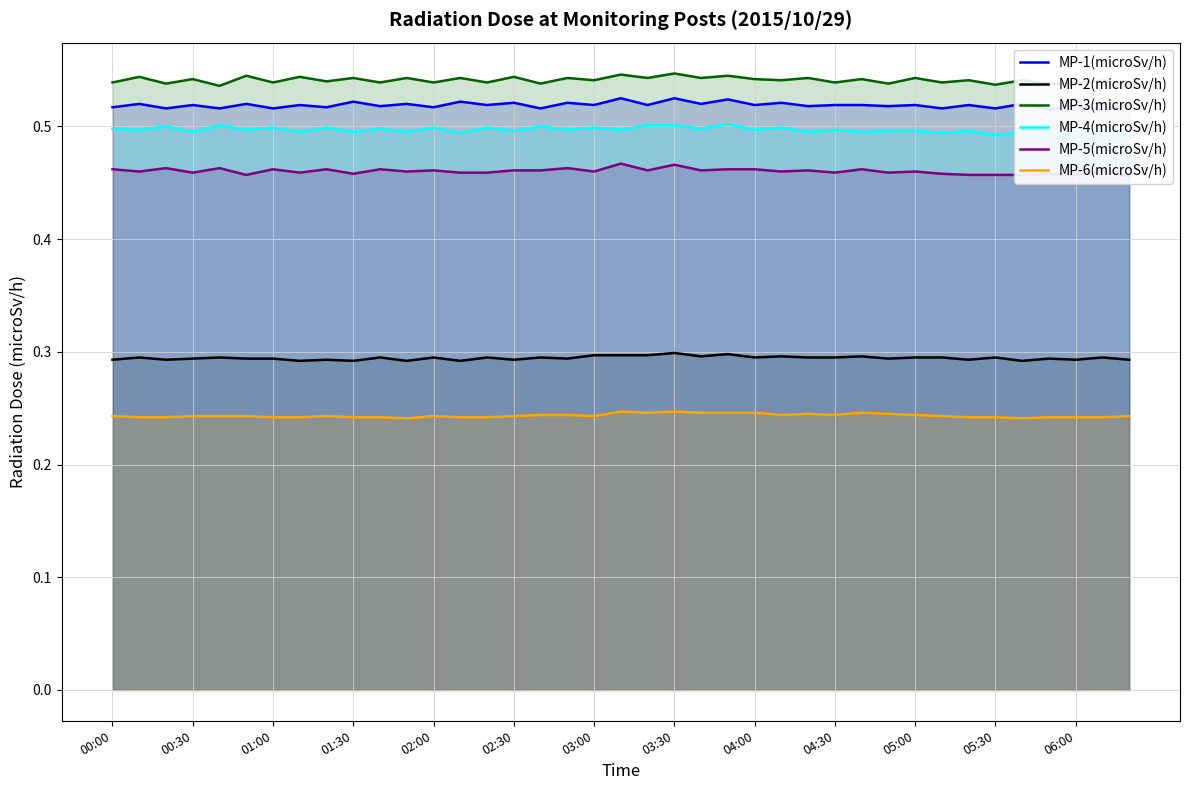

In MP-4(microSv/h), how many points are higher than both neighbors (excluding endpoints)?

14